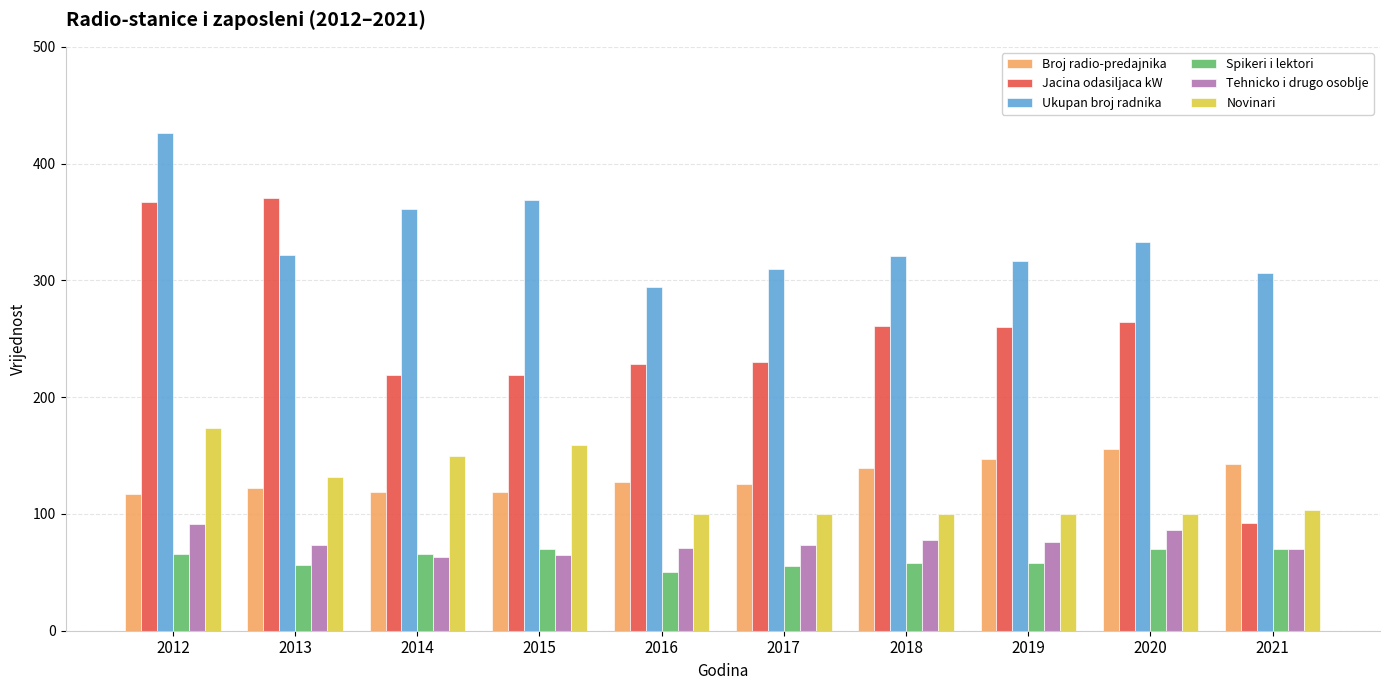

How many values in the Jacina odasiljaca kW series are below 260?

5